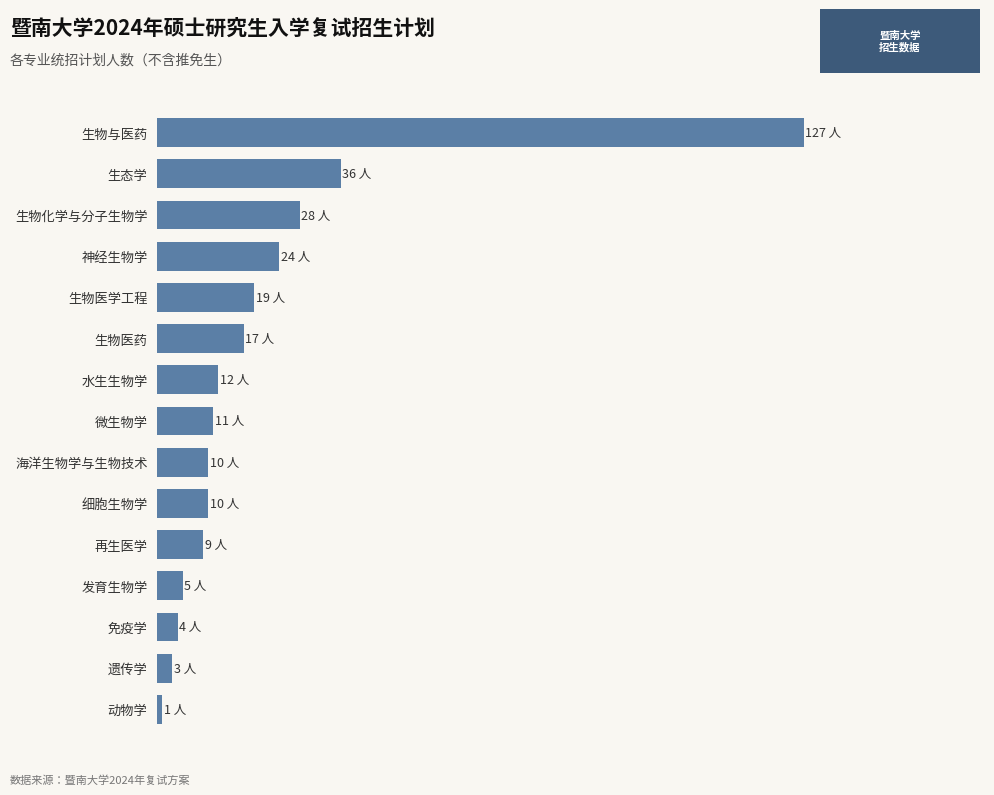

Are the bars horizontal?

Yes